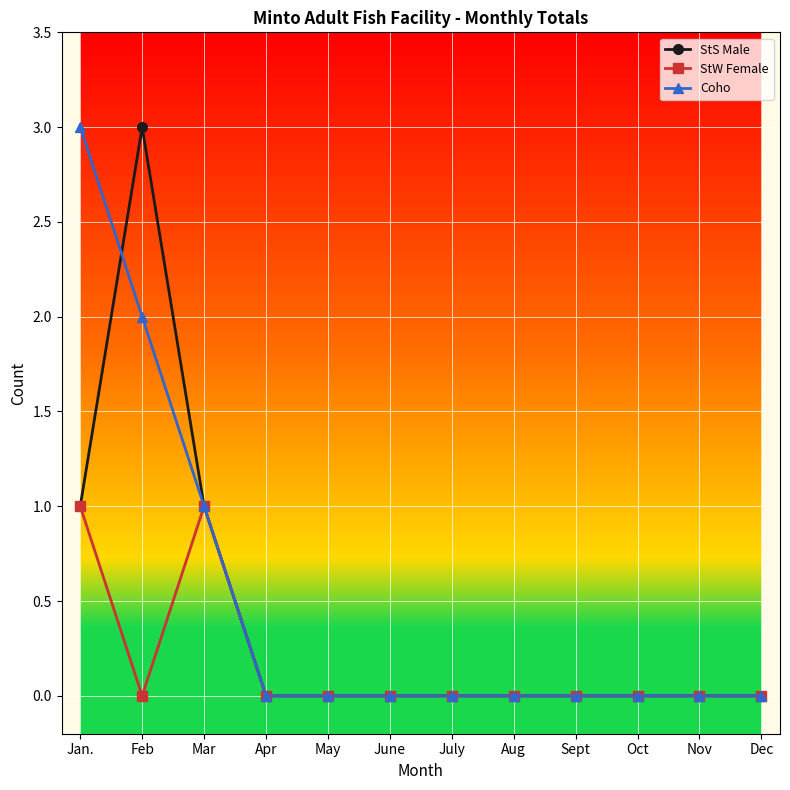

What is the spread (max minus min) of values at Feb?

3